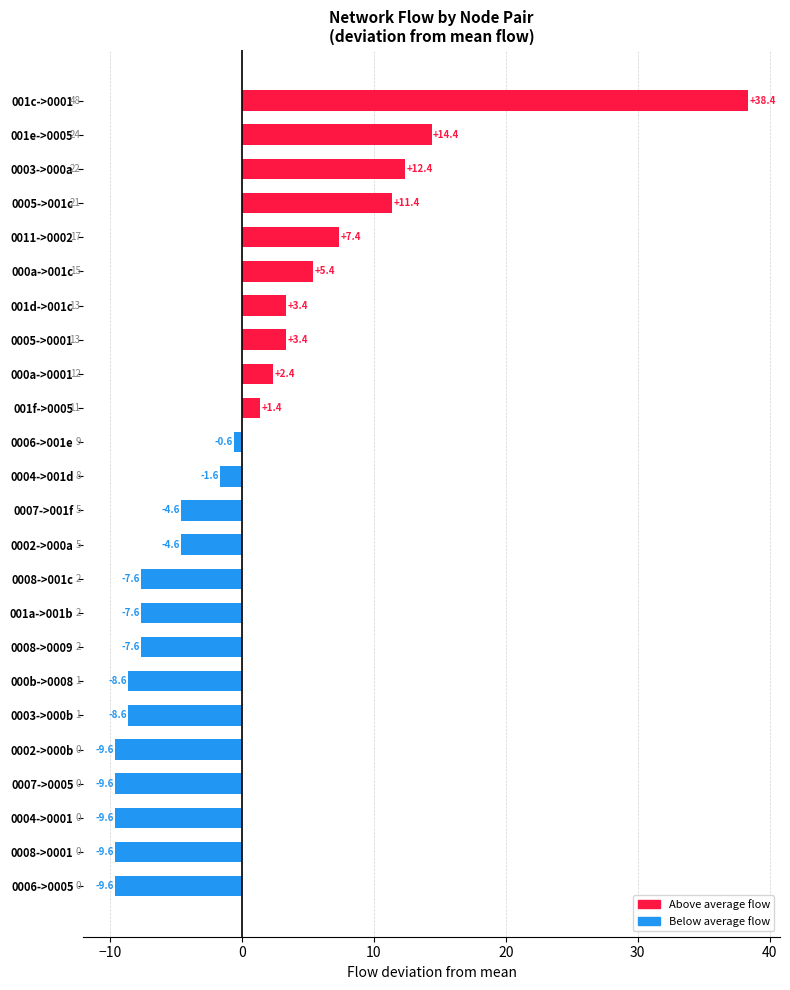

Does the chart contain stacked bars?

No